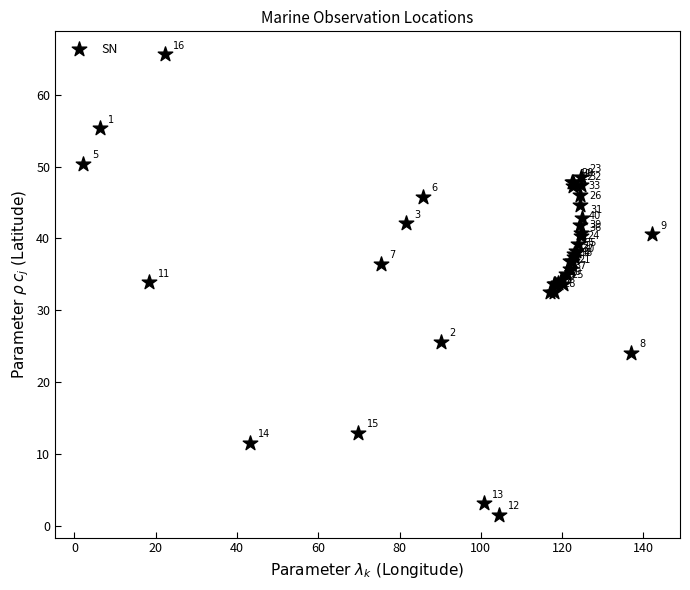

What Y value in the scatter plot is closest to 33?

32.6